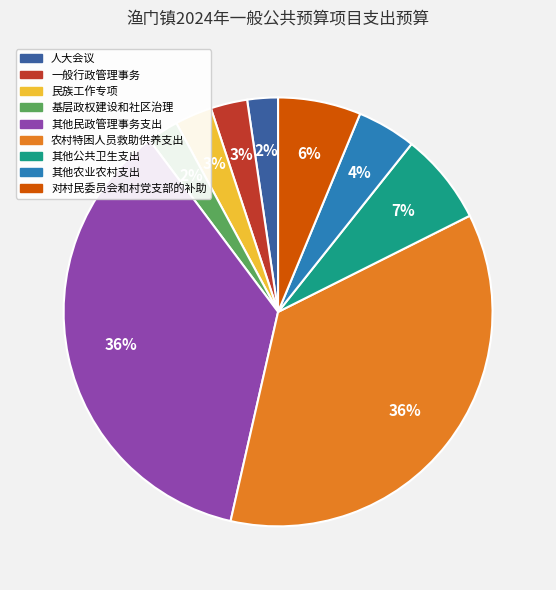

To the nearest percent, what is the combined percentage of 基层政权建设和社区治理 and 一般行政管理事务?

5%